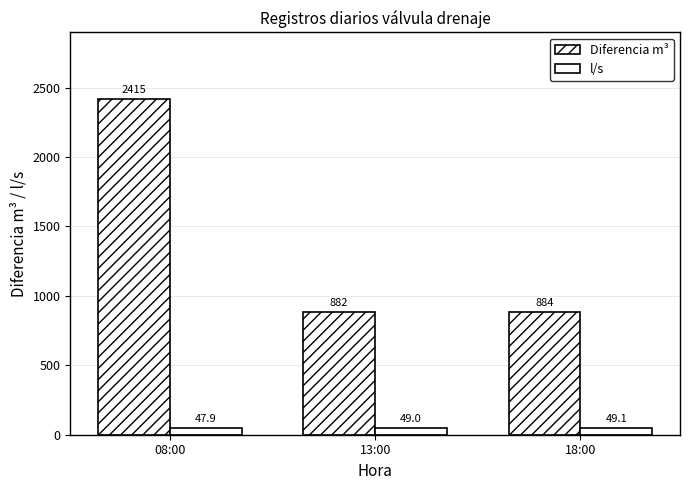

Is the value of l/s at 08:00 greater than the value of Diferencia m³ at 18:00?

No